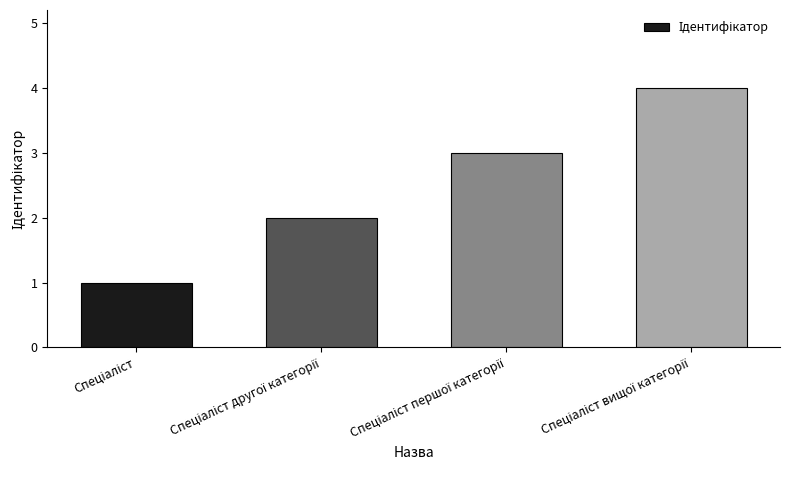

What is the sum of all values?

10